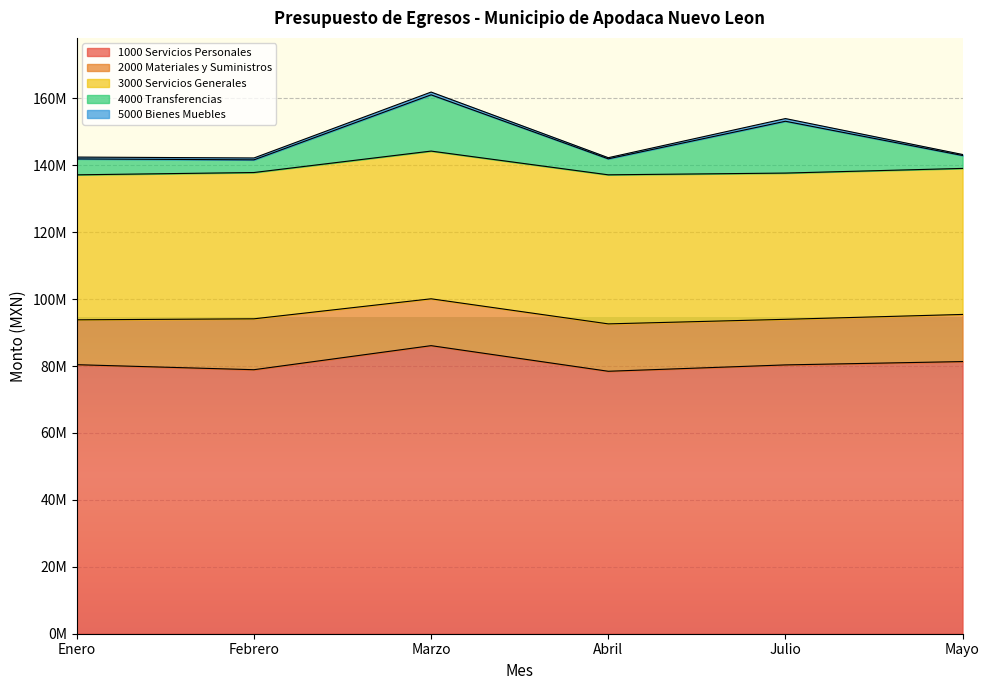

Does the chart display data point markers on the line(s)?

No